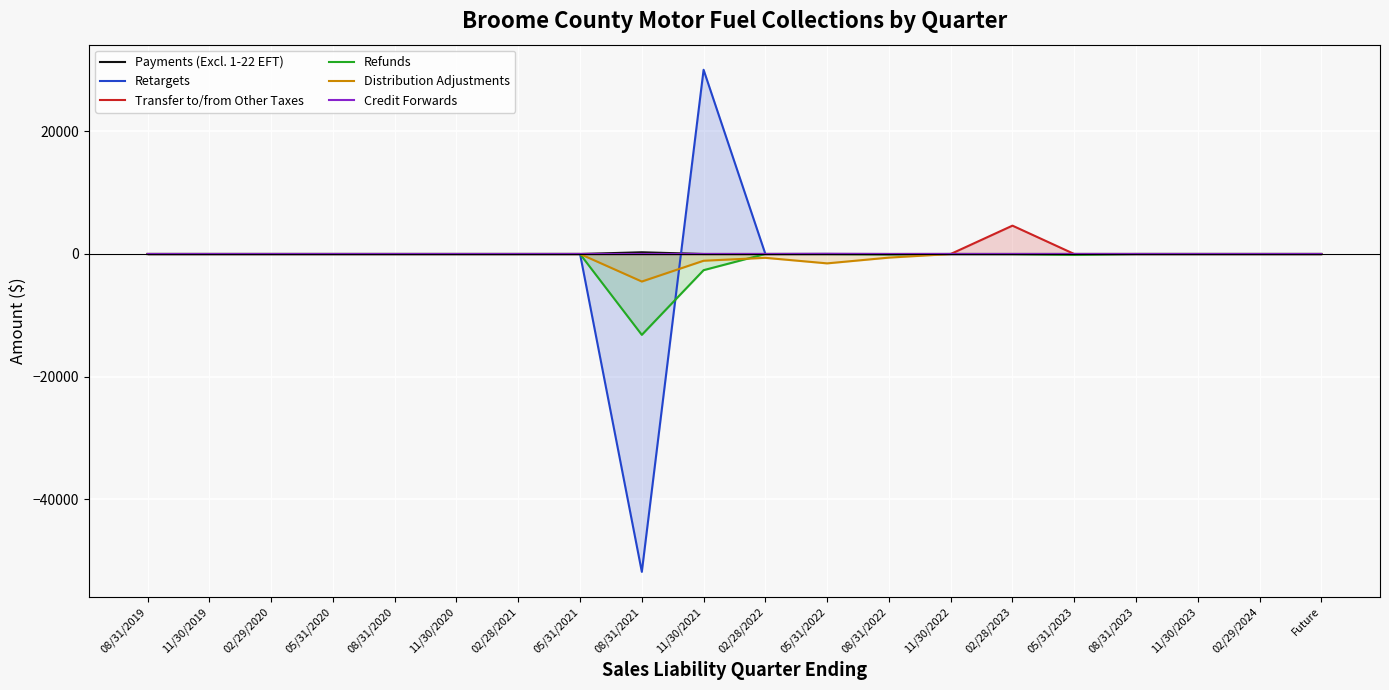

At which category is the sum across all series the highest?

11/30/2021